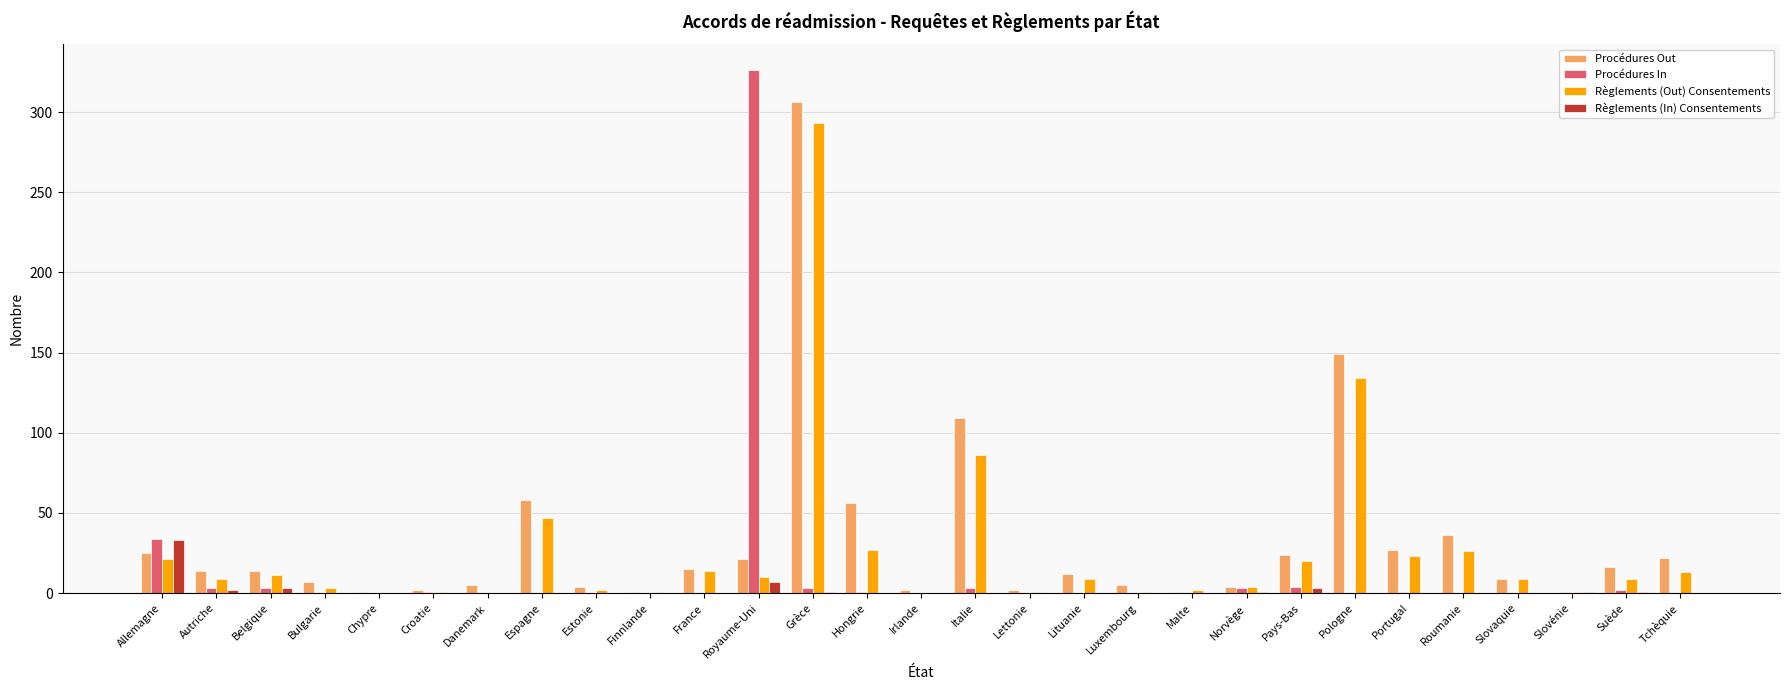

What is the difference between the Procédures In values at Norvège and Pologne?

3